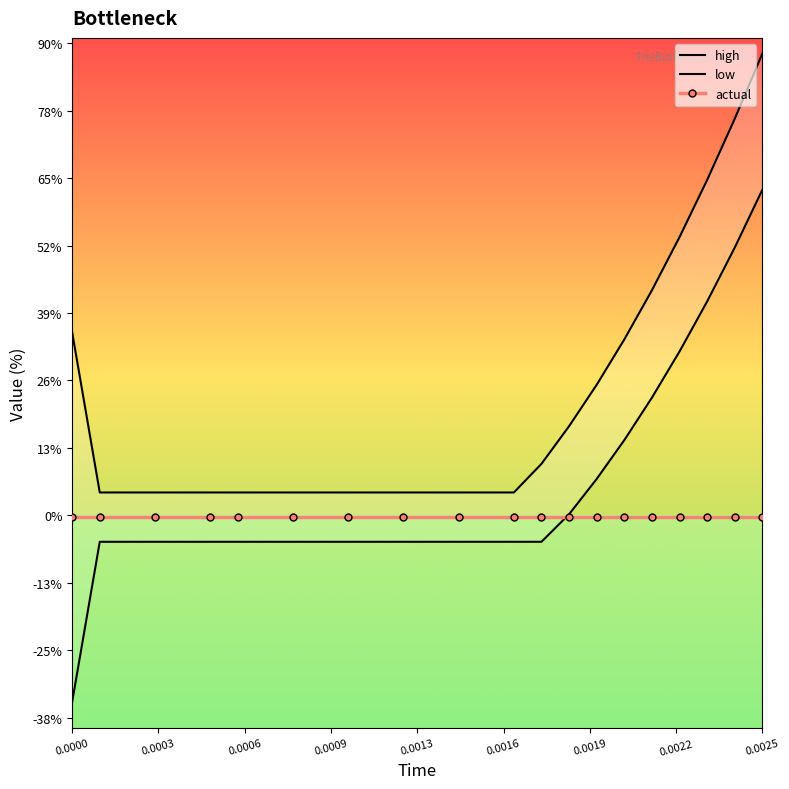

Does the chart have visible grid lines?

No